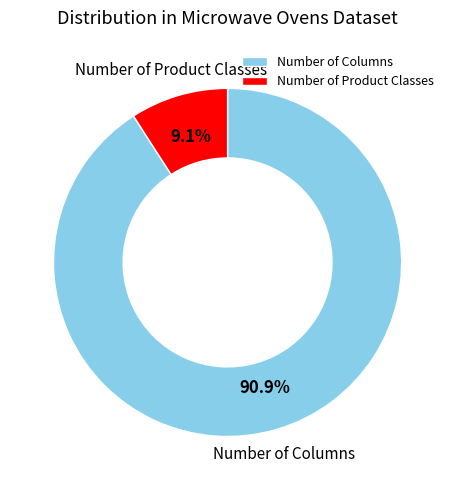

Does Number of Columns account for over 50% of the chart?

Yes